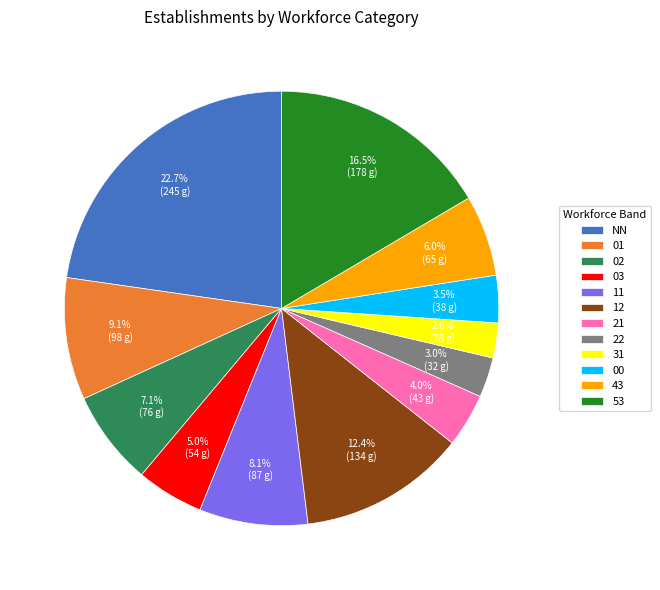

To the nearest percent, what is the average slice percentage?

8%